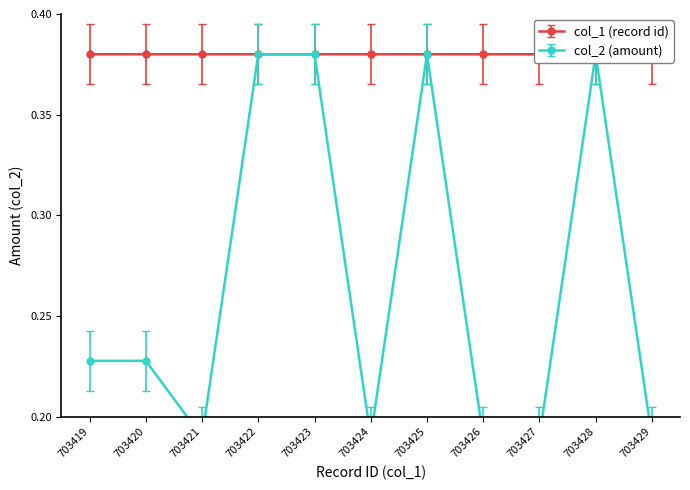

Between 703428 and 703420, which is larger?

703428